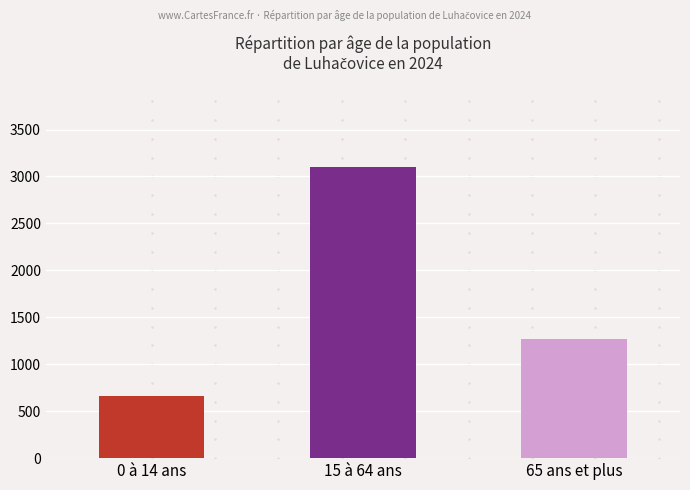

Which series has the widest spread of values?

15-64